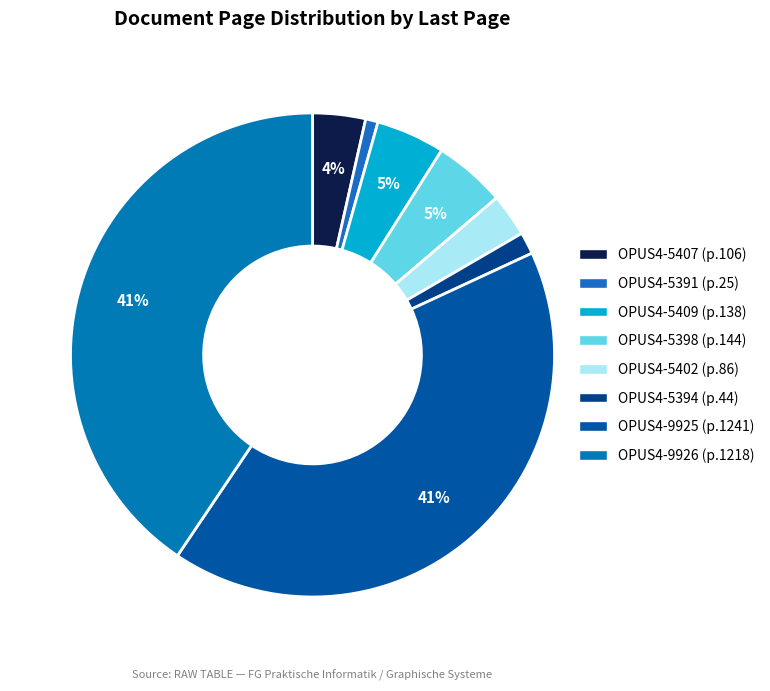

True or false: OPUS4-9926 accounts for 41% of the total.

True